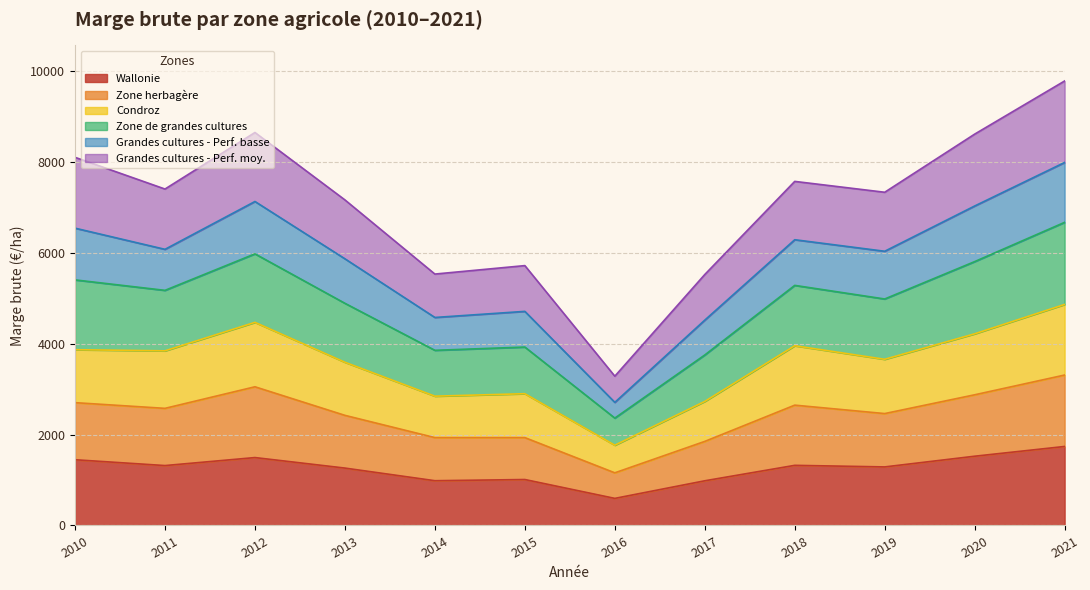

What is the difference between the highest and lowest values at 2017?

4535.4